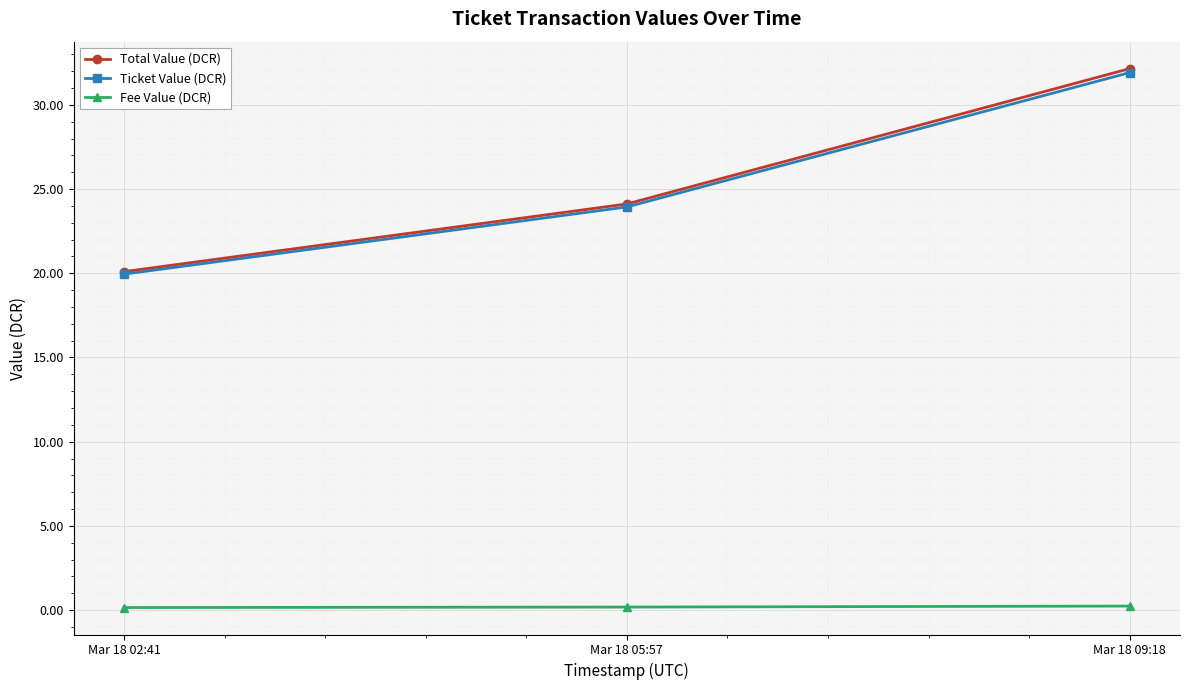

What is the label of the 3rd point from the left?

Mar 18 09:18